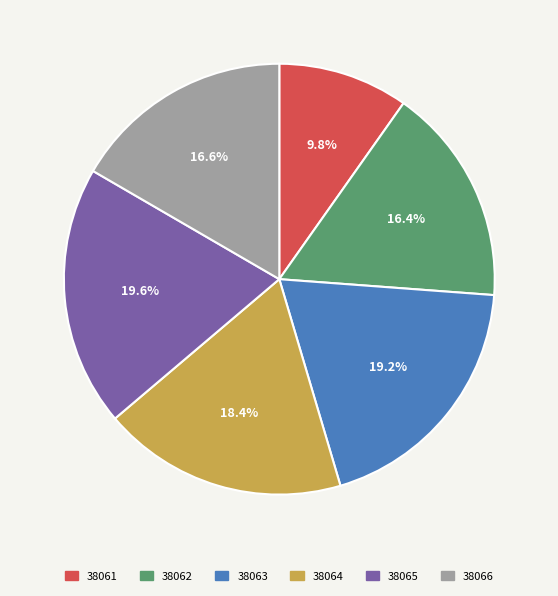

To the nearest percent, what is the difference between the 38061 and 38062 slice percentages?

7%